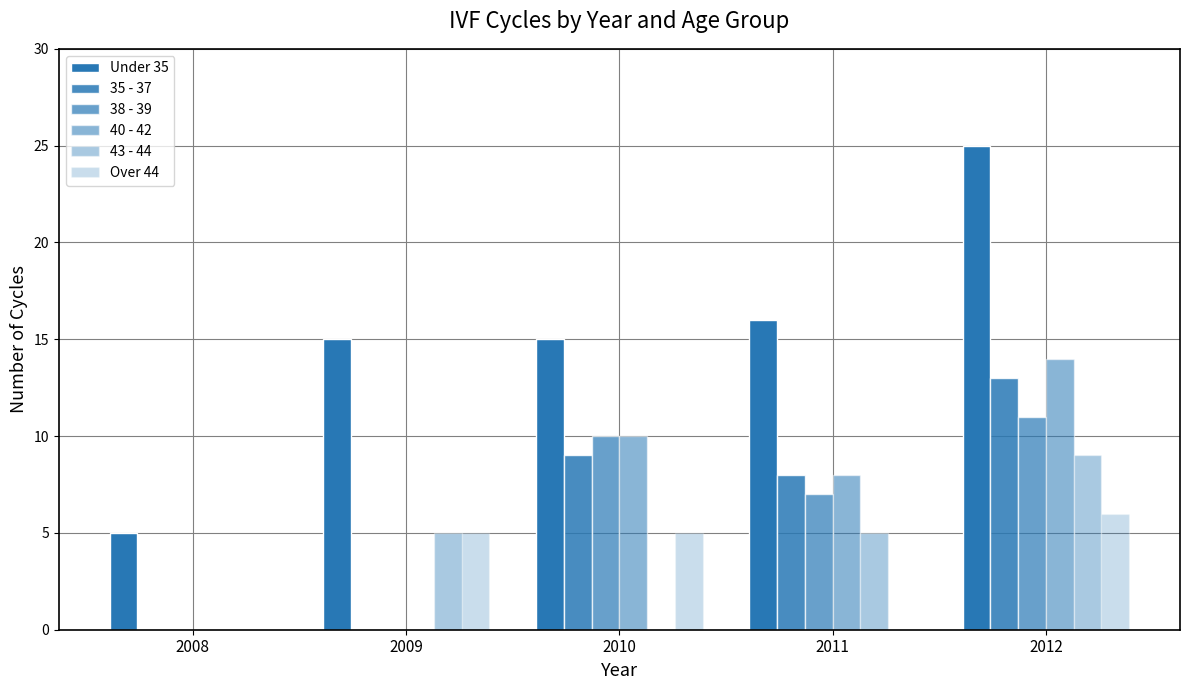

How many data points does each series have?

5